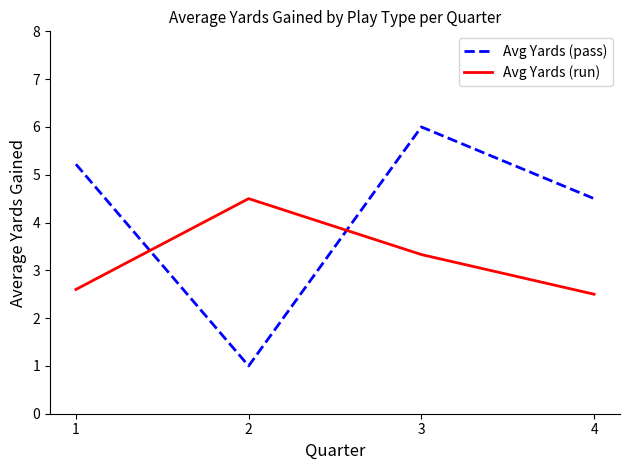

The Avg Yards (run) series shows 2.5 at 4. True or false?

True